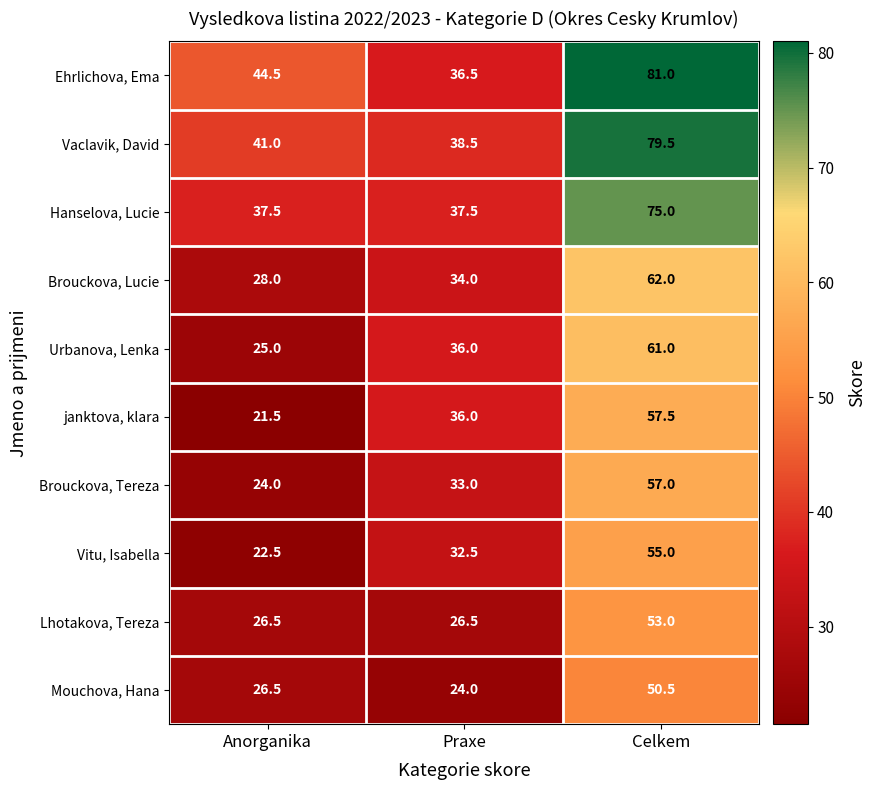

Reading left to right, what are all the values shown in this chart?

Ehrlichova, Ema: 44.5	36.5	81.0
Vaclavik, David: 41.0	38.5	79.5
Hanselova, Lucie: 37.5	37.5	75.0
Brouckova, Lucie: 28.0	34.0	62.0
Urbanova, Lenka: 25.0	36.0	61.0
janktova, klara: 21.5	36.0	57.5
Brouckova, Tereza: 24.0	33.0	57.0
Vitu, Isabella: 22.5	32.5	55.0
Lhotakova, Tereza: 26.5	26.5	53.0
Mouchova, Hana: 26.5	24.0	50.5